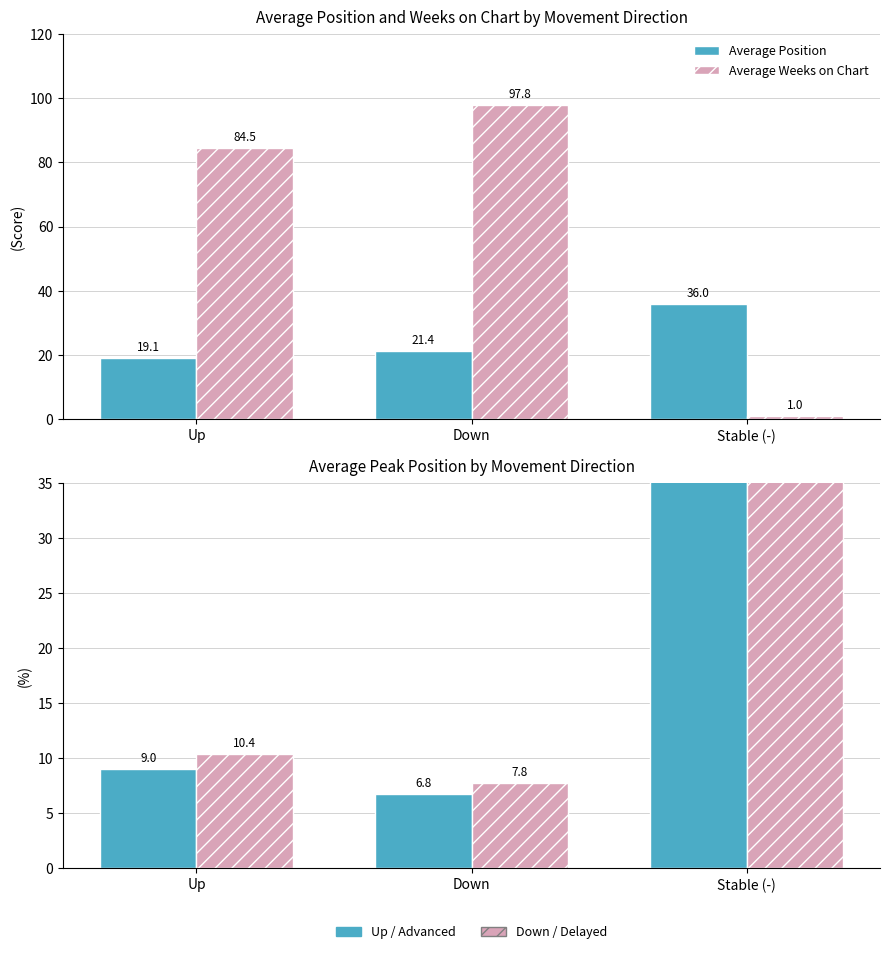

How many bars are there in total?

12